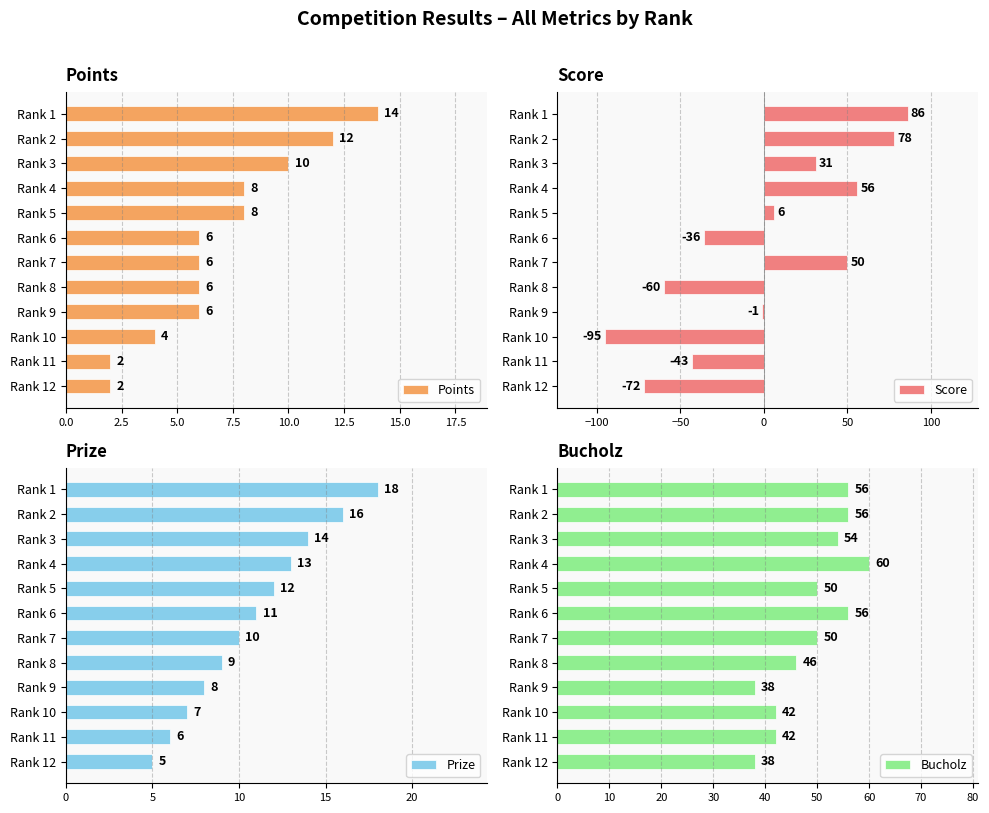

How many Points values are between 6 and 10?

7